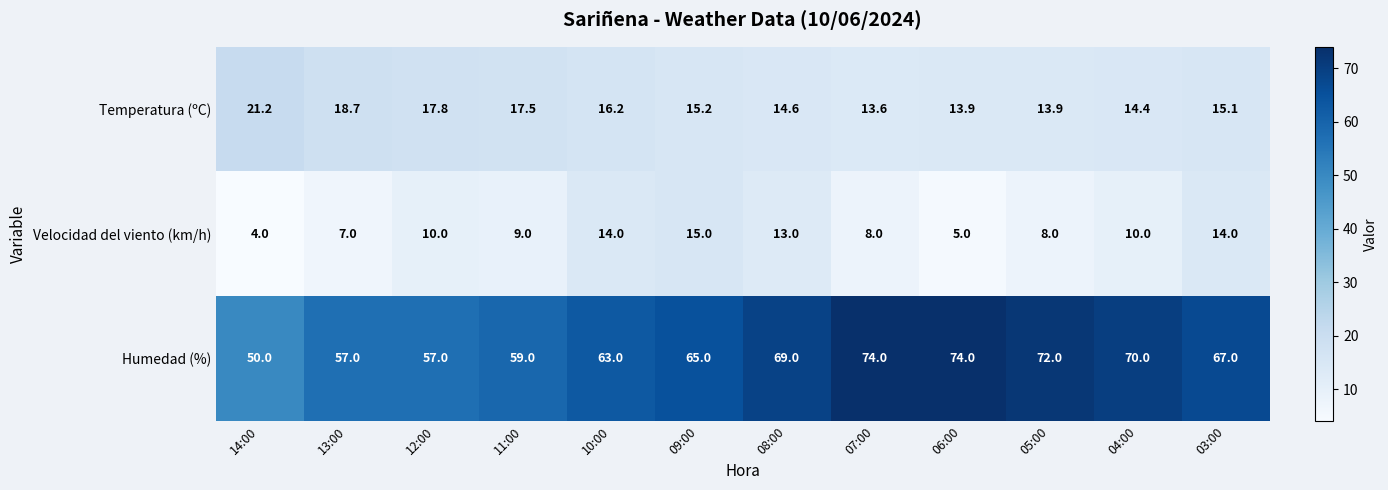

At which category is the sum across all series the highest?

08:00